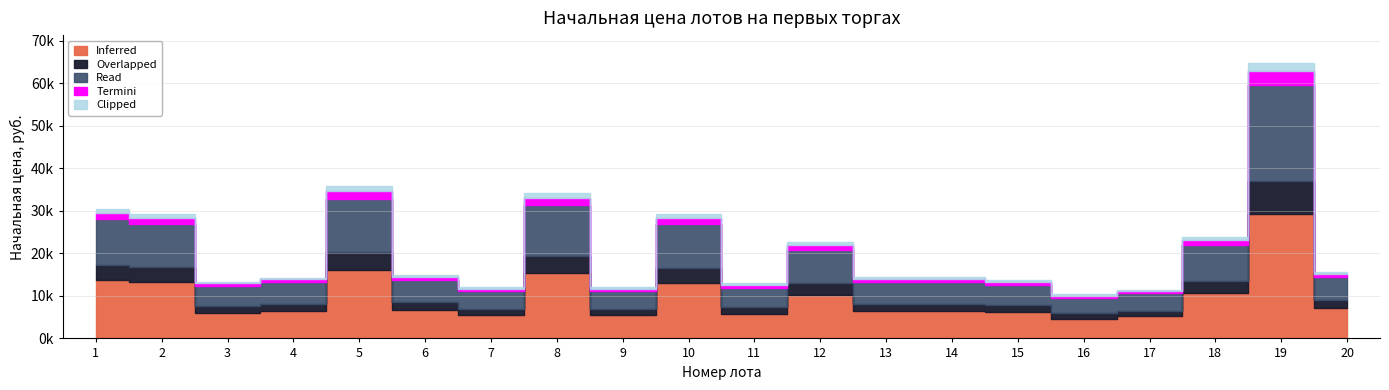

Where is the data nearest to the value 37623?

5